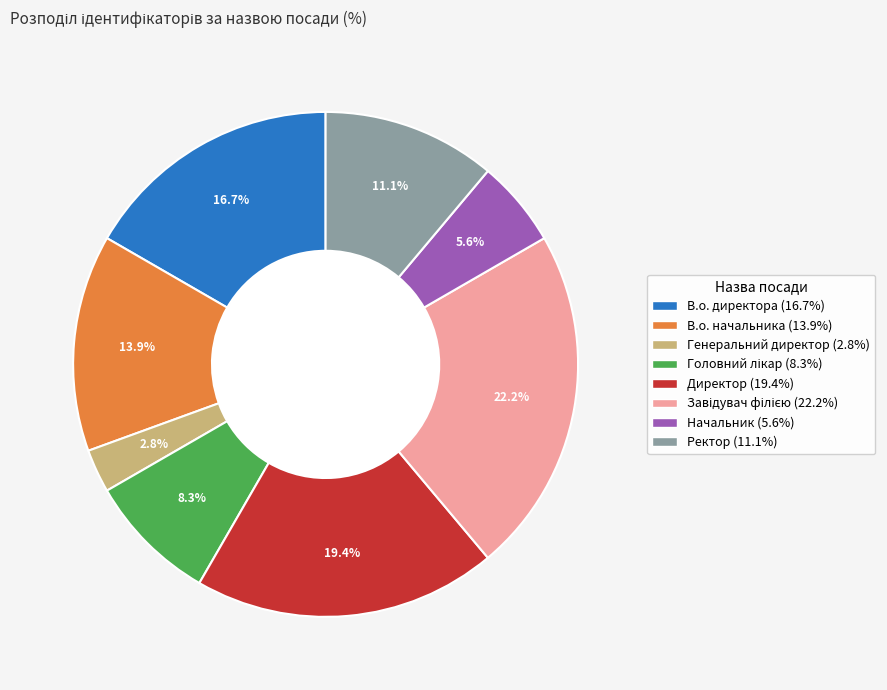

Is В.о. начальника the majority of the pie?

No